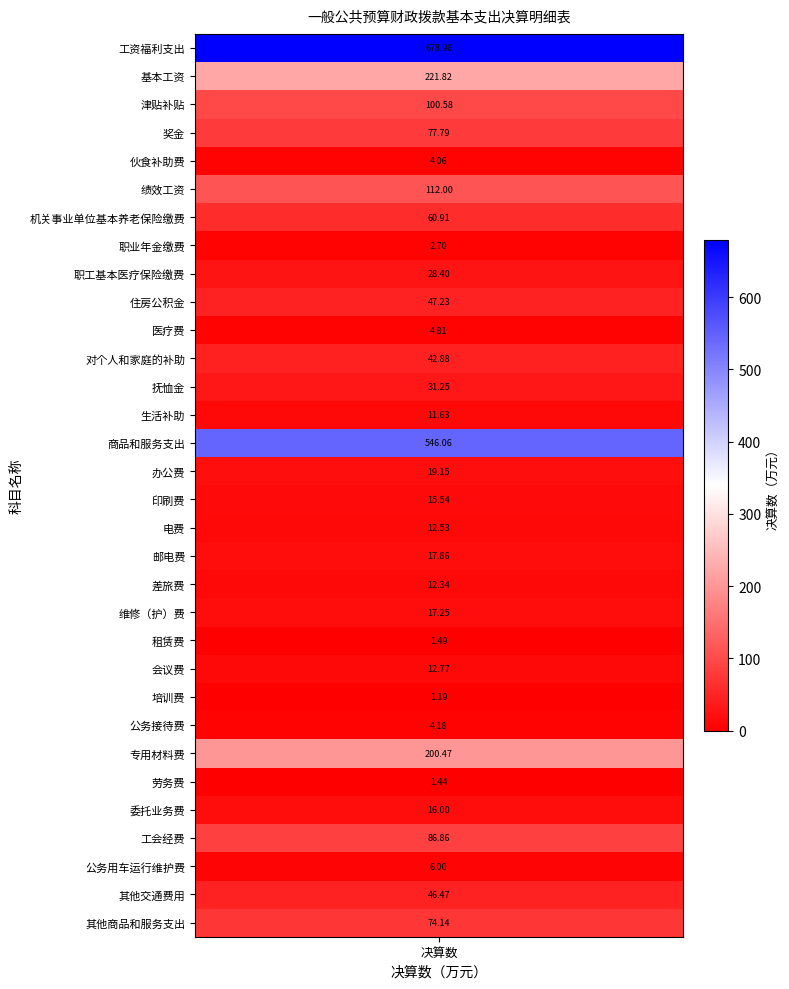

List the labels in order of value, smallest first.

23, 26, 21, 7, 4, 24, 10, 29, 13, 19, 17, 22, 16, 27, 20, 18, 15, 8, 12, 11, 30, 9, 6, 31, 3, 28, 2, 5, 25, 1, 14, 0